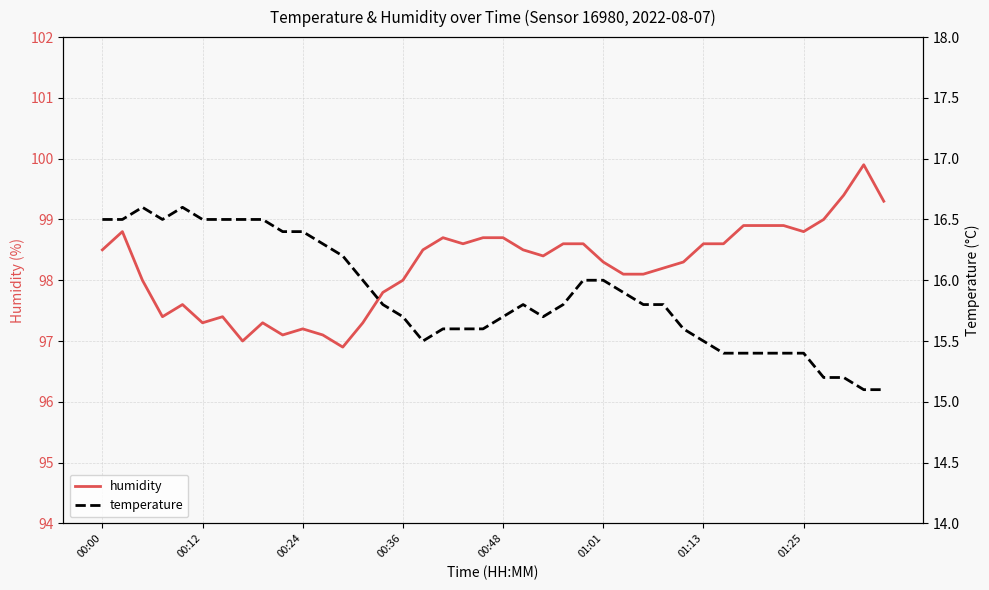

What is the maximum value for humidity?

99.9